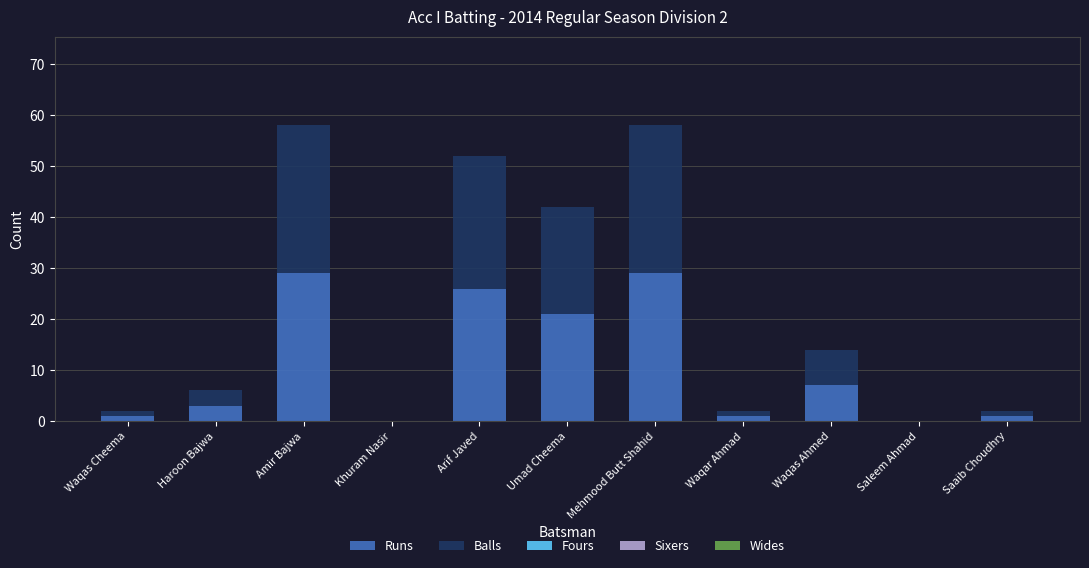

What is the maximum value for Runs?

29